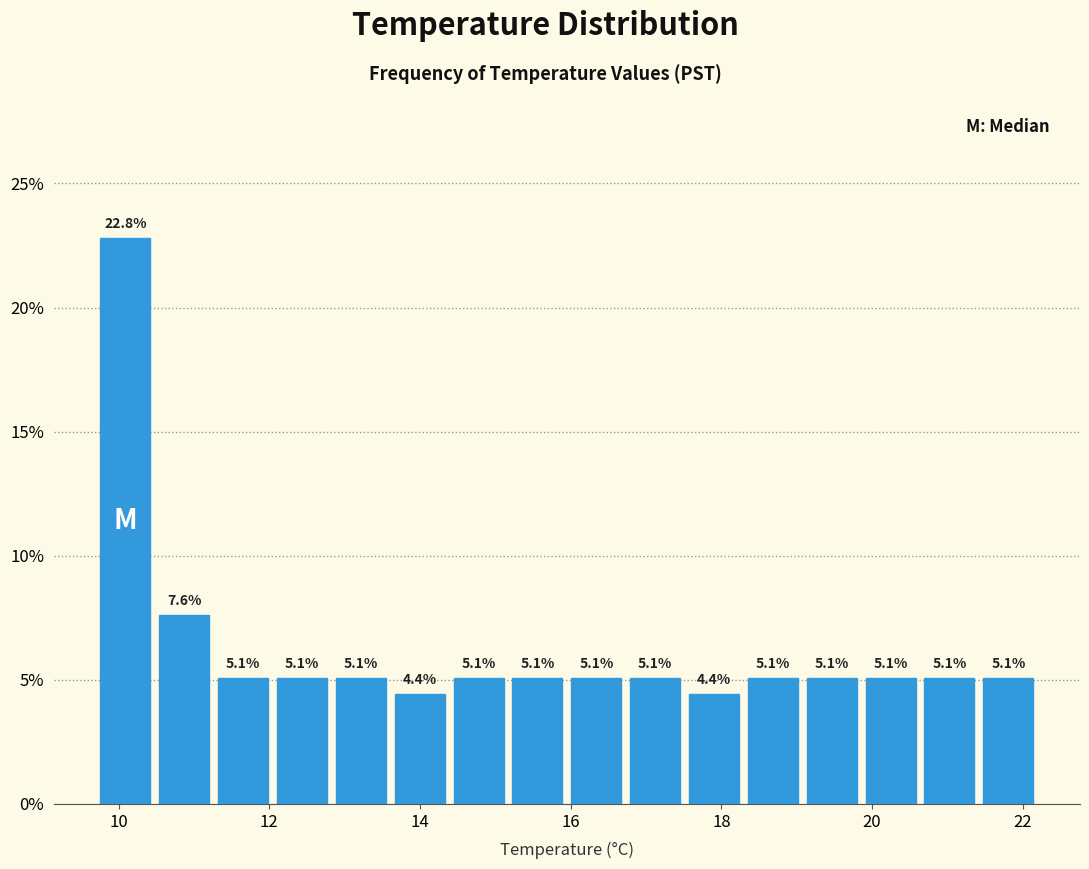

Read against the x-axis, roughly where is the centre of the tallest bar?

10.0